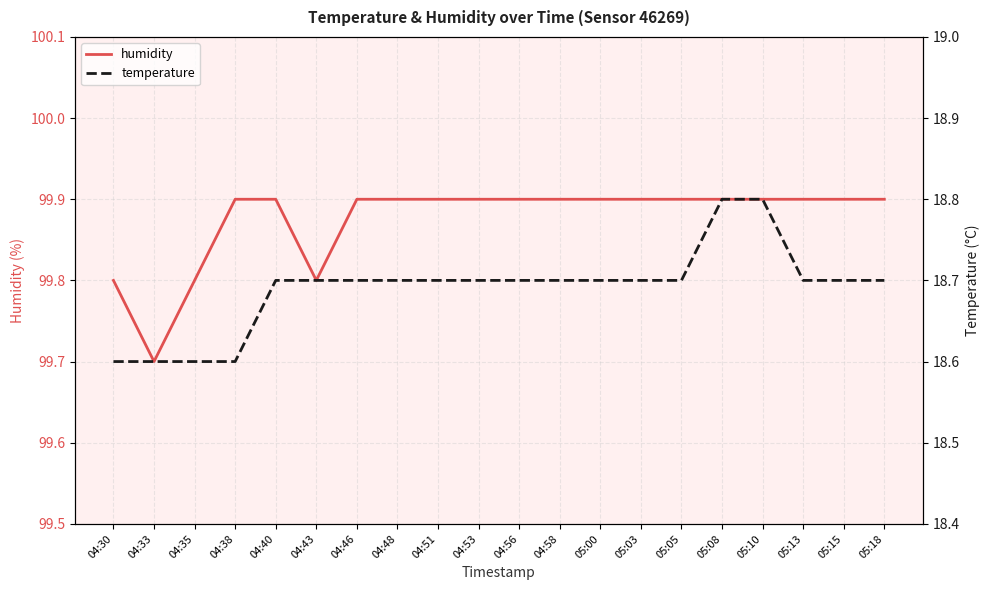

Reading right to left, extract all data points from this chart.

humidity: 05:18=99.9	05:15=99.9	05:13=99.9	05:10=99.9	05:08=99.9	05:05=99.9	05:03=99.9	05:00=99.9	04:58=99.9	04:56=99.9	04:53=99.9	04:51=99.9	04:48=99.9	04:46=99.9	04:43=99.8	04:40=99.9	04:38=99.9	04:35=99.8	04:33=99.7	04:30=99.8
temperature: 05:18=18.7	05:15=18.7	05:13=18.7	05:10=18.8	05:08=18.8	05:05=18.7	05:03=18.7	05:00=18.7	04:58=18.7	04:56=18.7	04:53=18.7	04:51=18.7	04:48=18.7	04:46=18.7	04:43=18.7	04:40=18.7	04:38=18.6	04:35=18.6	04:33=18.6	04:30=18.6